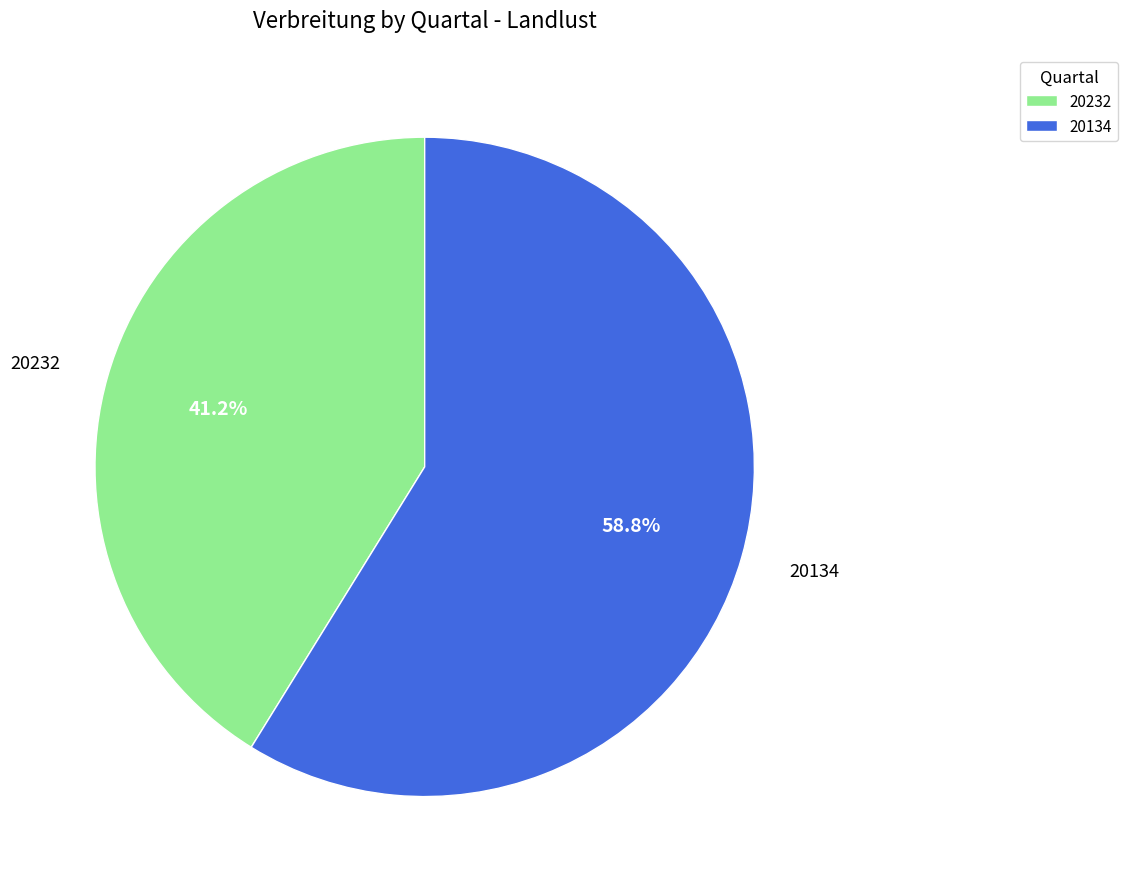

How many slices are in this pie chart?

2